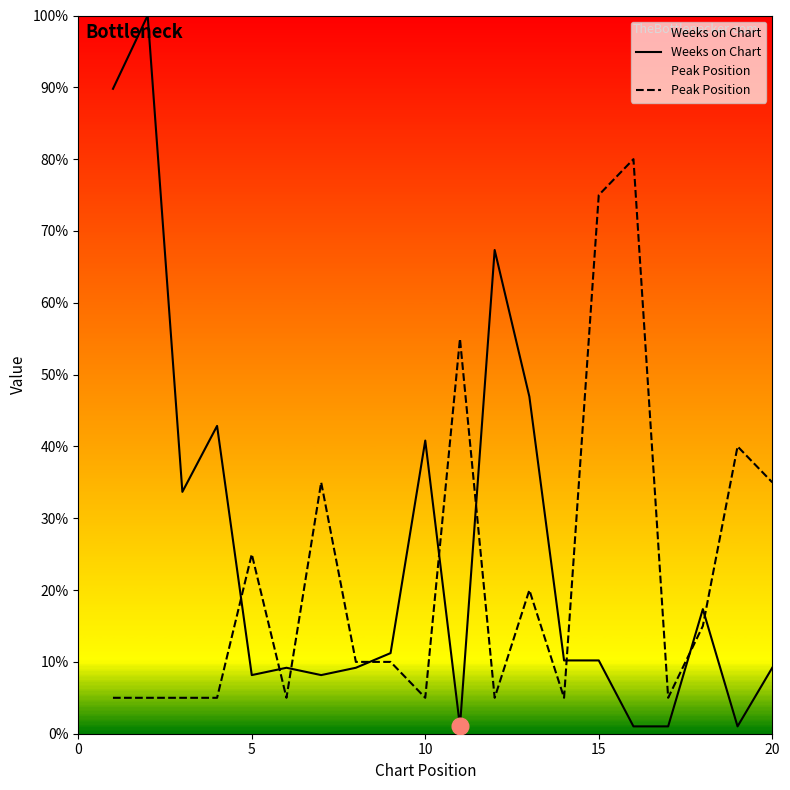

Which series has the largest total across all categories?

Weeks on Chart